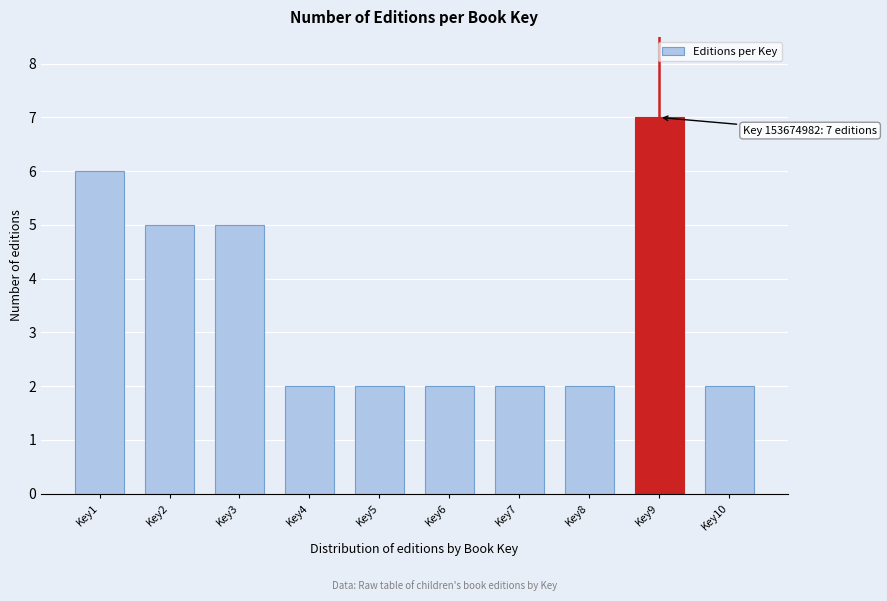

Reading left to right, what are all the values shown in this chart?

Key1=6	Key2=5	Key3=5	Key4=2	Key5=2	Key6=2	Key7=2	Key8=2	Key9=7	Key10=2